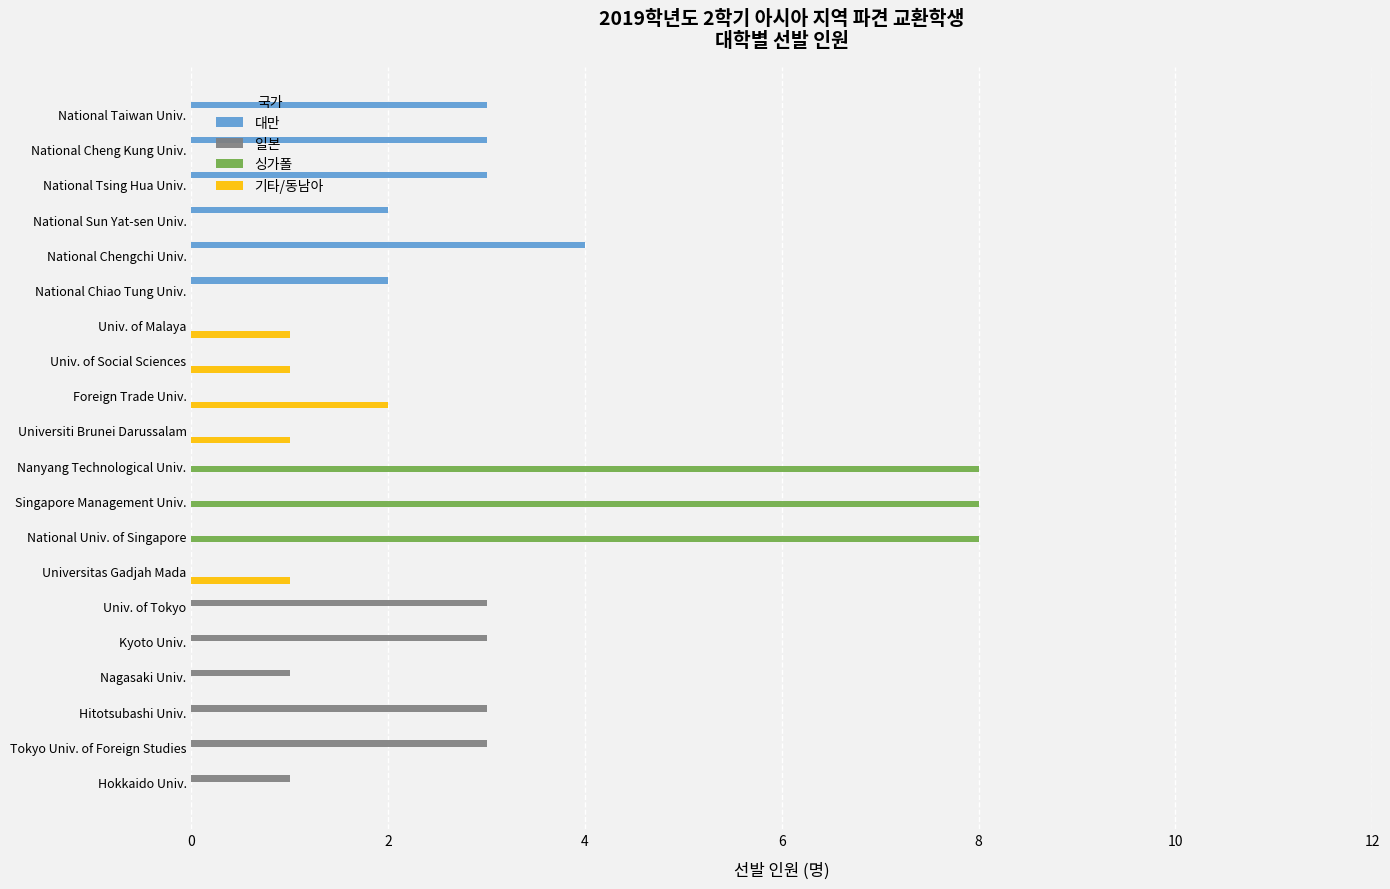

Between National Chengchi Univ. and Univ. of Malaya, which series saw the biggest shift?

대만